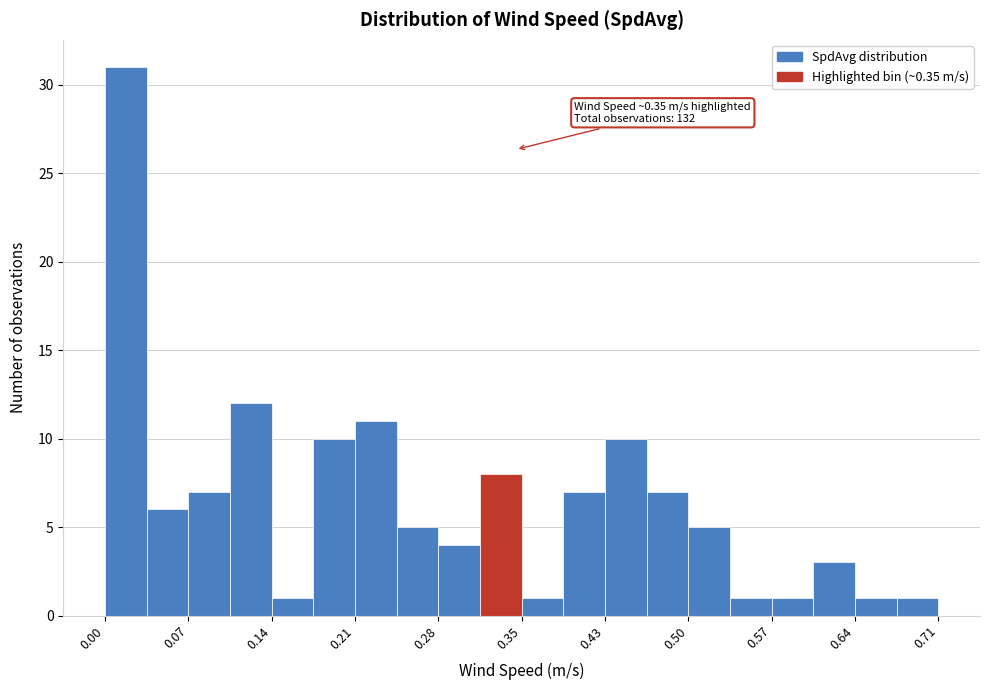

Around what value on the x-axis is the tallest bar? Give the approximate position of its centre, as read against the axis.

0.02